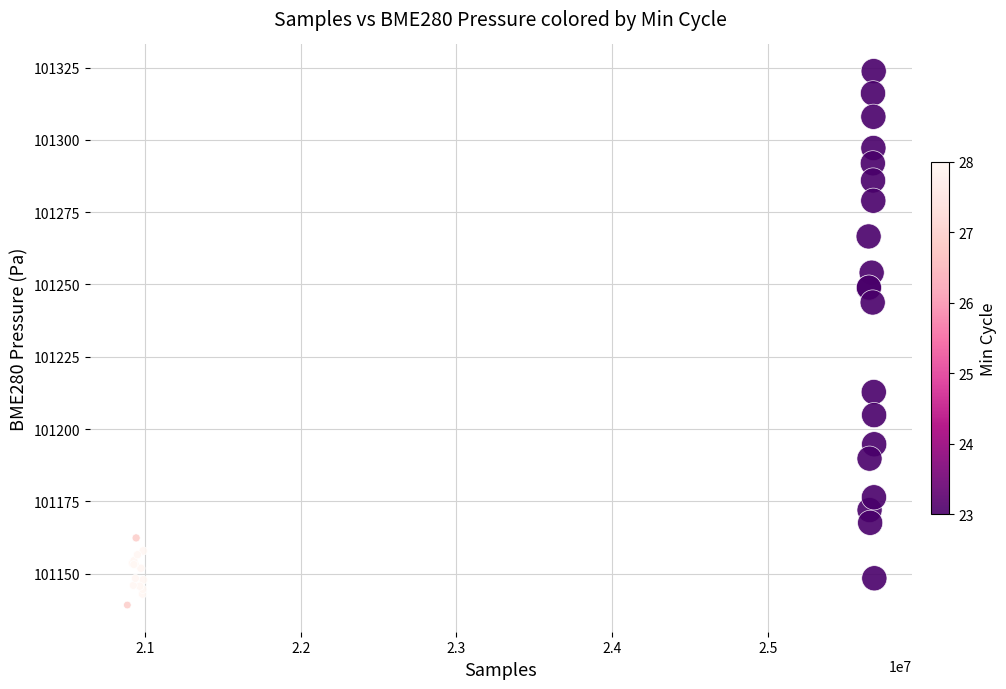

What Y value in the scatter plot is closest to 101231?

101243.8